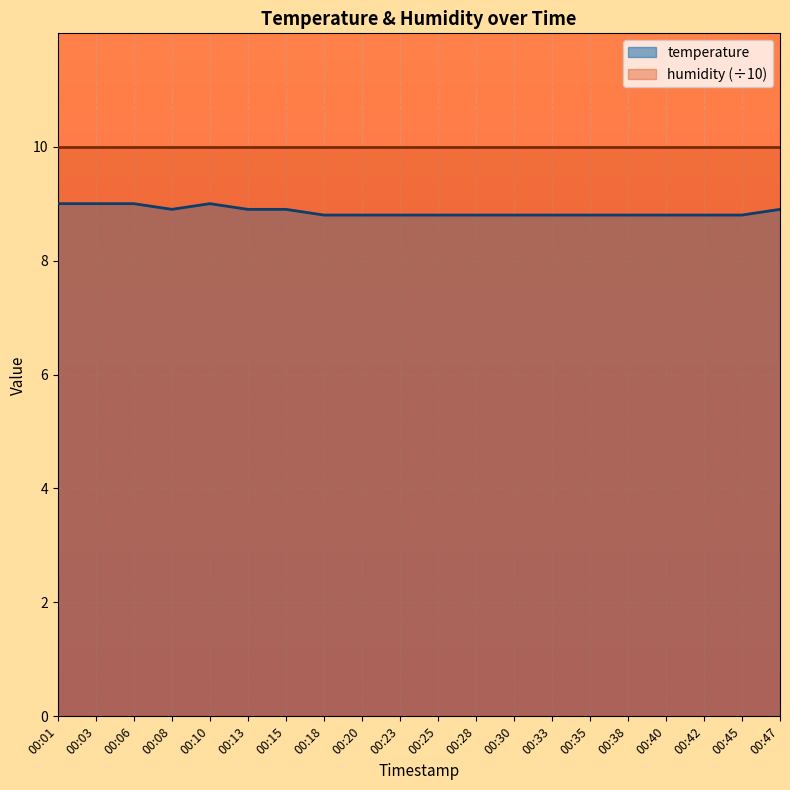

List the labels in order of value, largest first.

00:01, 00:03, 00:06, 00:10, 00:08, 00:13, 00:15, 00:47, 00:18, 00:20, 00:23, 00:25, 00:28, 00:30, 00:33, 00:35, 00:38, 00:40, 00:42, 00:45